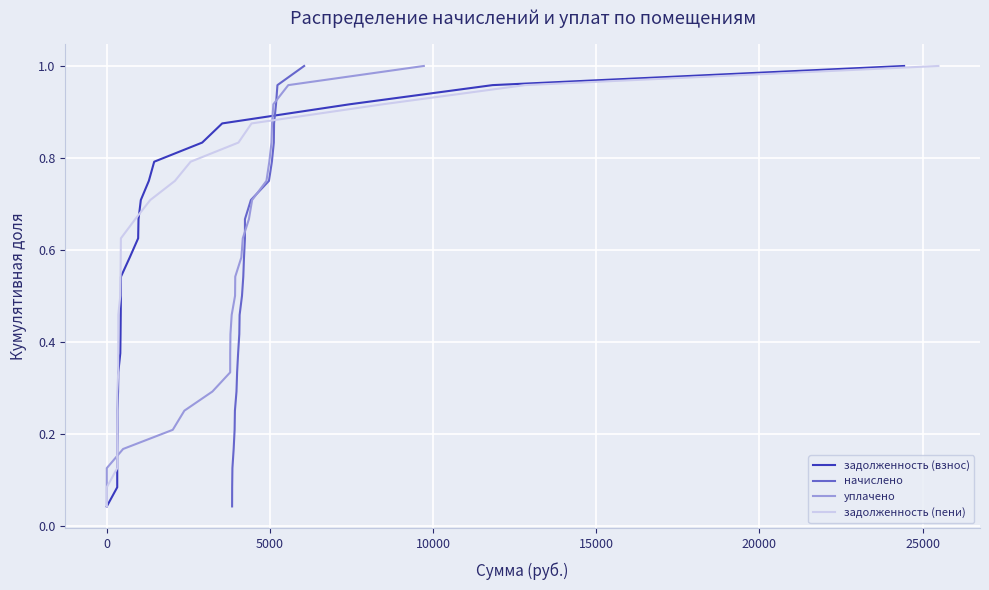

What are all the series names shown in the legend?

задолженность (взнос), начислено, уплачено, задолженность (пени)